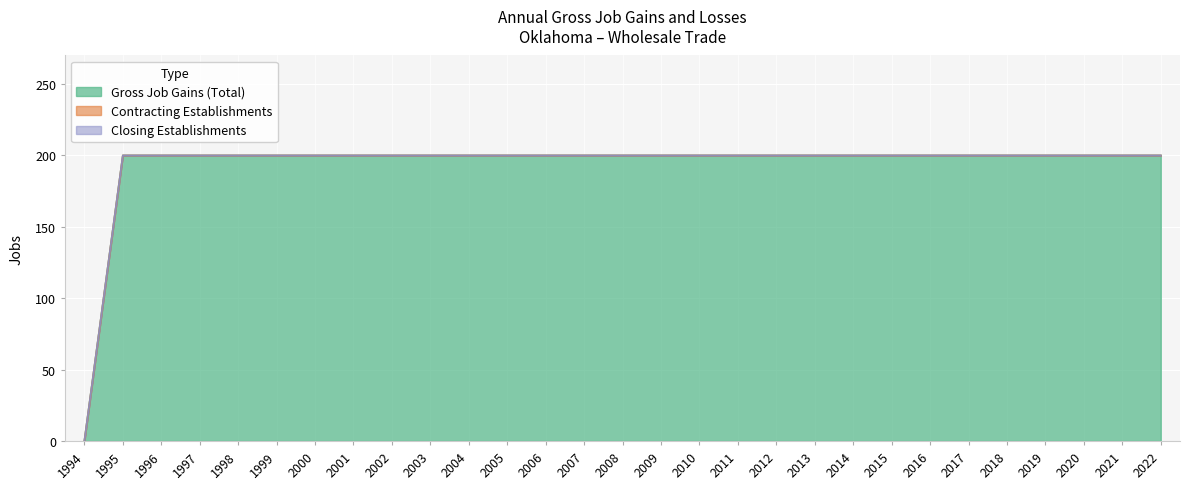

Reading right to left, extract all data points from this chart.

Gross Job Gains (Total): 200	200	200	200	200	200	200	200	200	200	200	200	200	200	200	200	200	200	200	200	200	200	200	200	200	200	200	200	0
Contracting Establishments: 0	0	0	0	0	0	0	0	0	0	0	0	0	0	0	0	0	0	0	0	0	0	0	0	0	0	0	0	0
Closing Establishments: 0	0	0	0	0	0	0	0	0	0	0	0	0	0	0	0	0	0	0	0	0	0	0	0	0	0	0	0	0